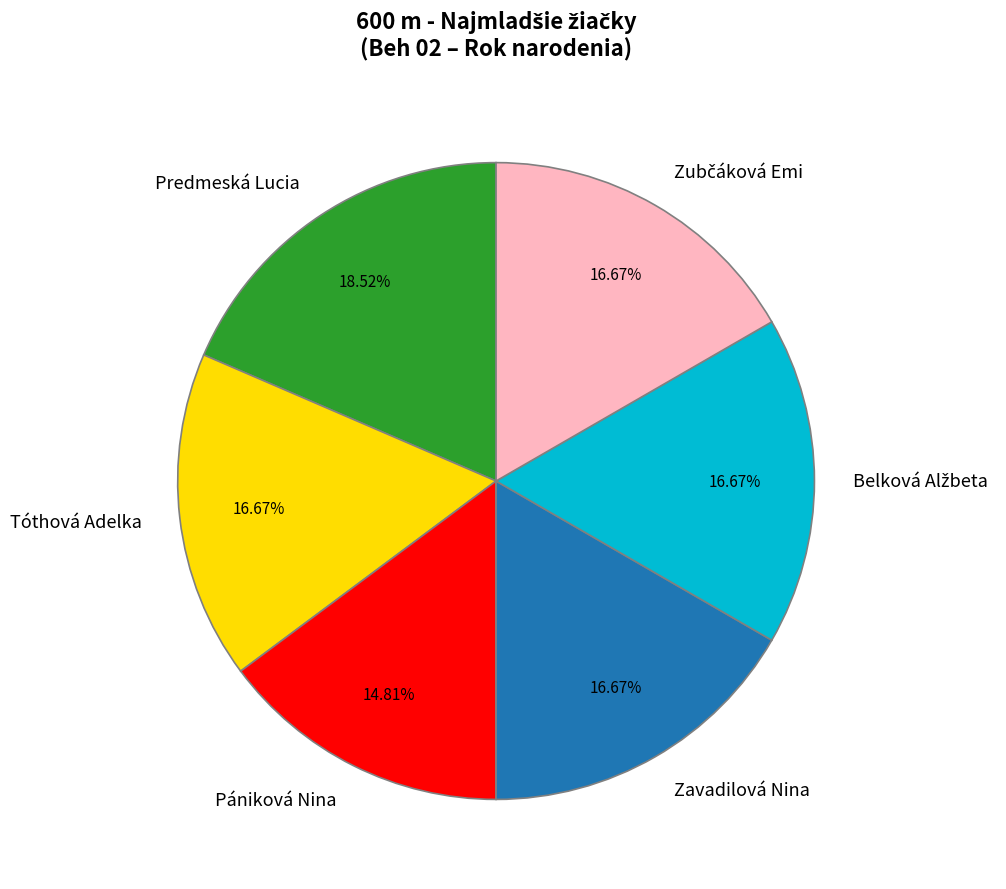

Does any single category account for the majority?

No